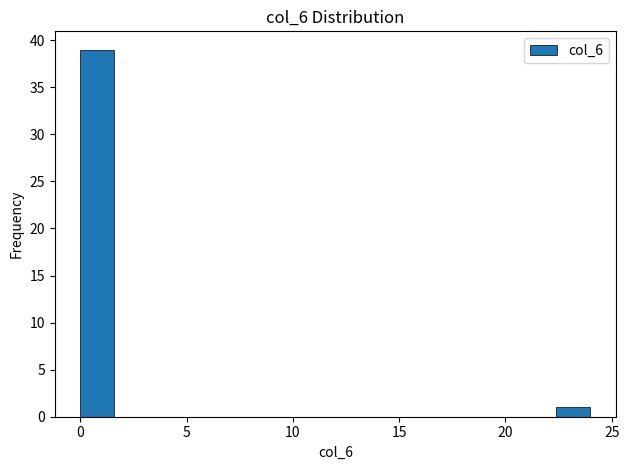

Read against the x-axis, roughly where is the centre of the tallest bar?

1.0